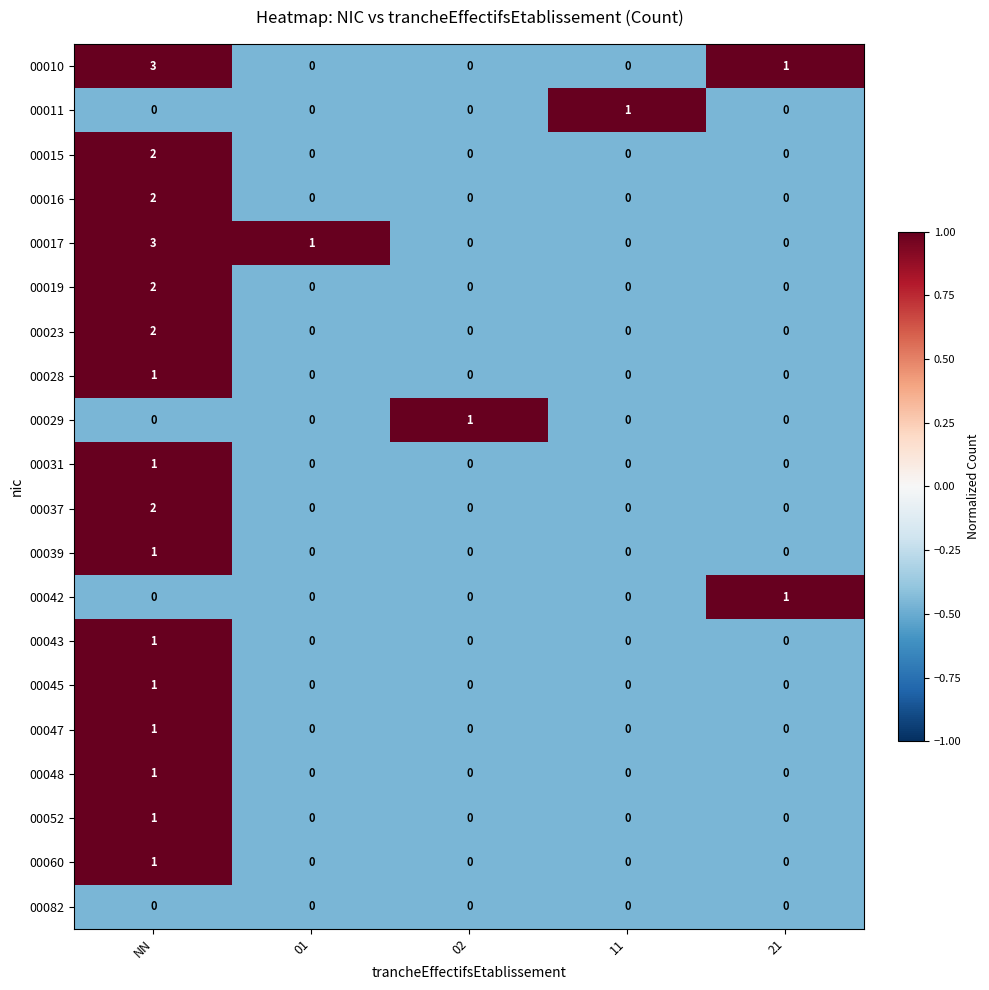

How many distinct data groups are displayed?

20